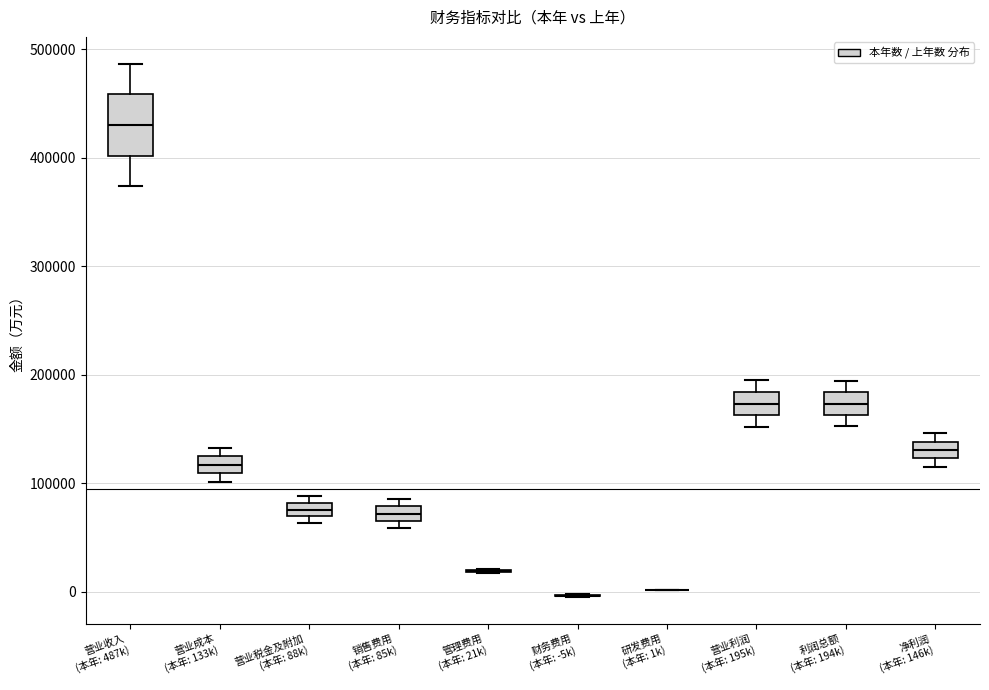

Which box is the tallest, from its lower edge to its upper edge?

营业收入 (本年: 487k)